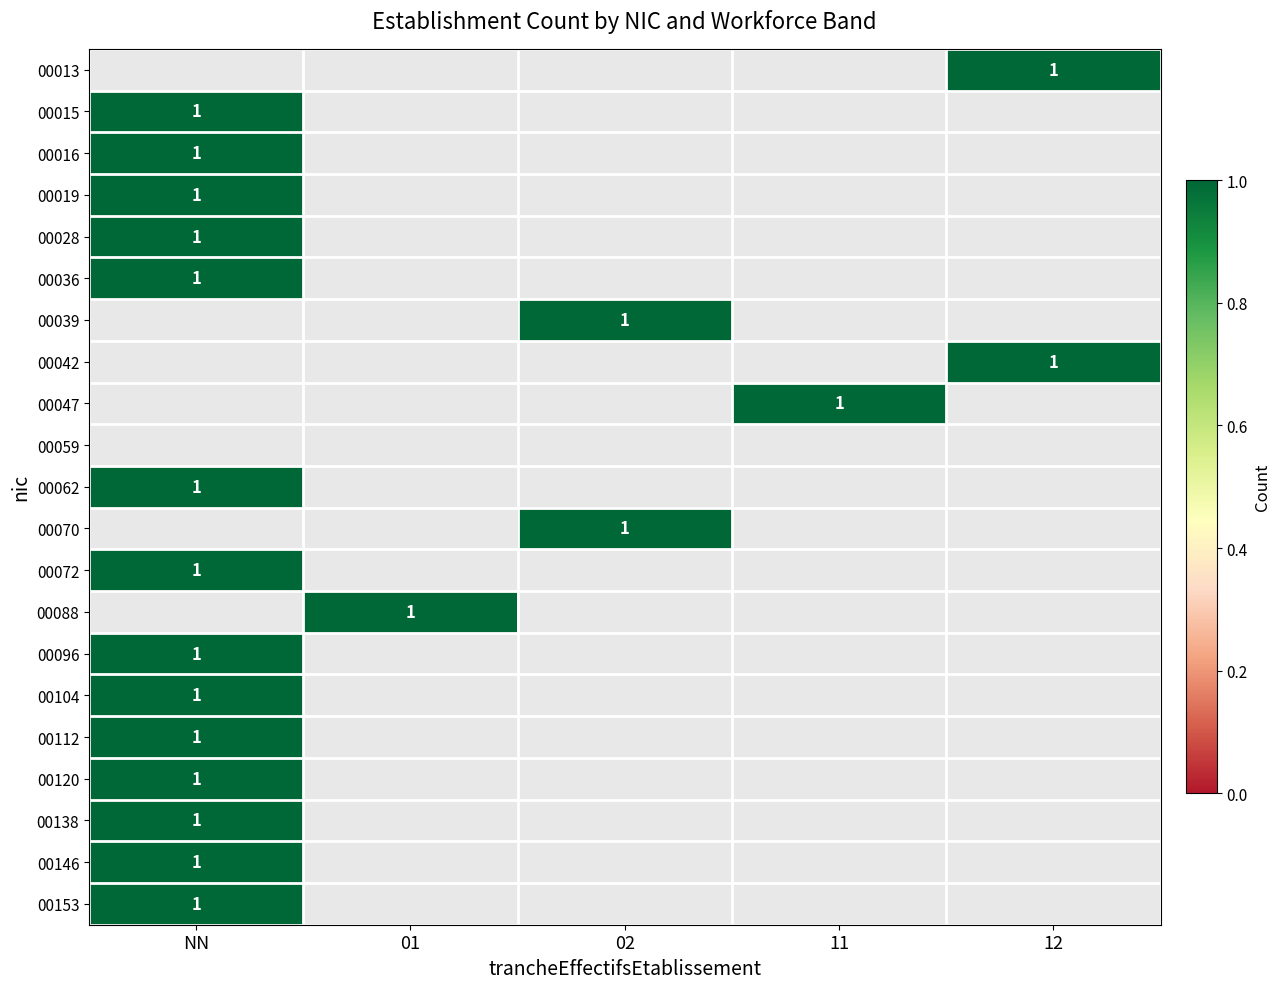

At which label does 00019 reach its peak?

NN